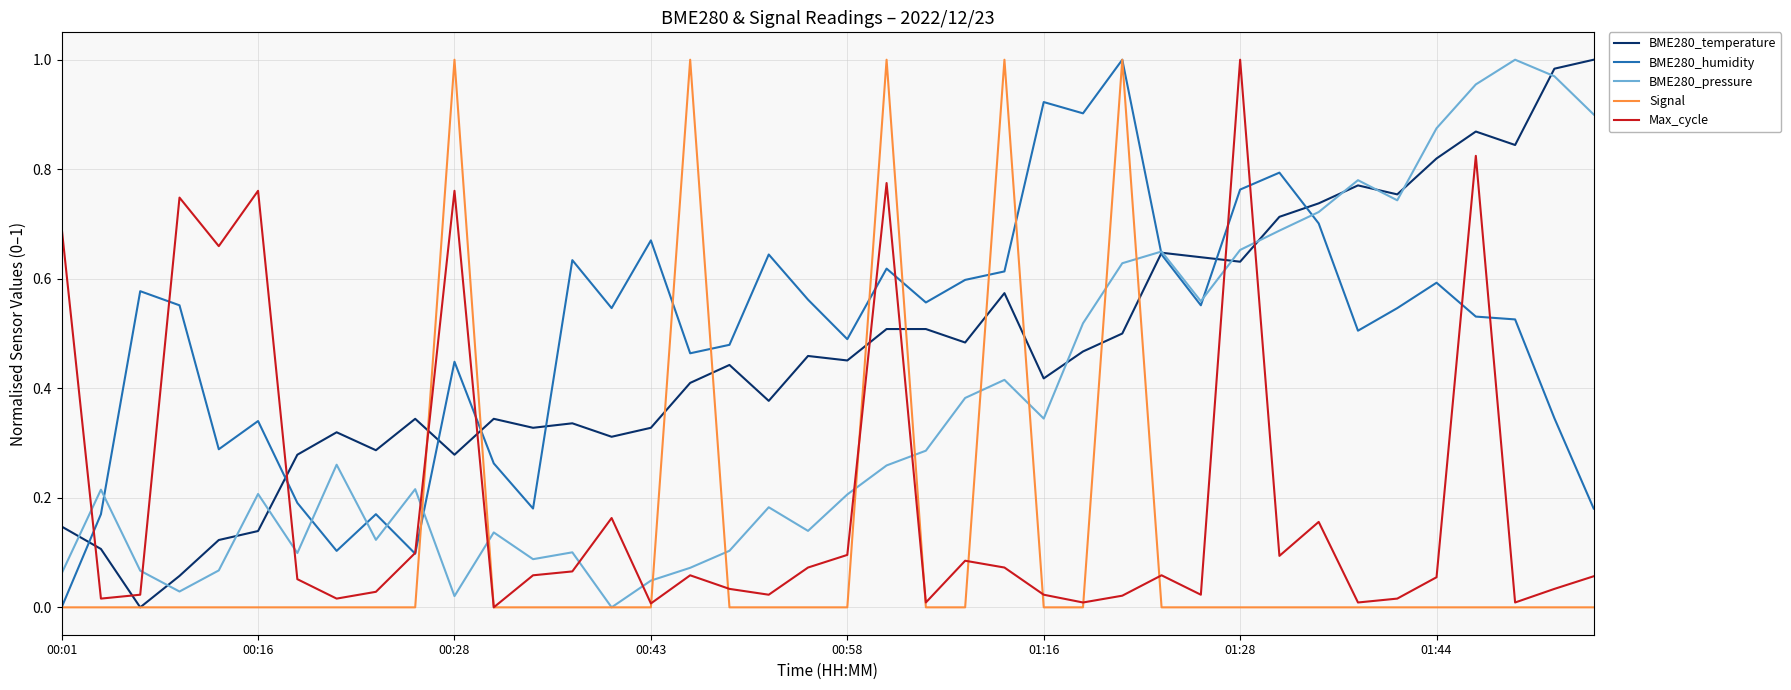

Which series ends up on top after the final intersection of BME280_pressure and Max_cycle?

BME280_pressure